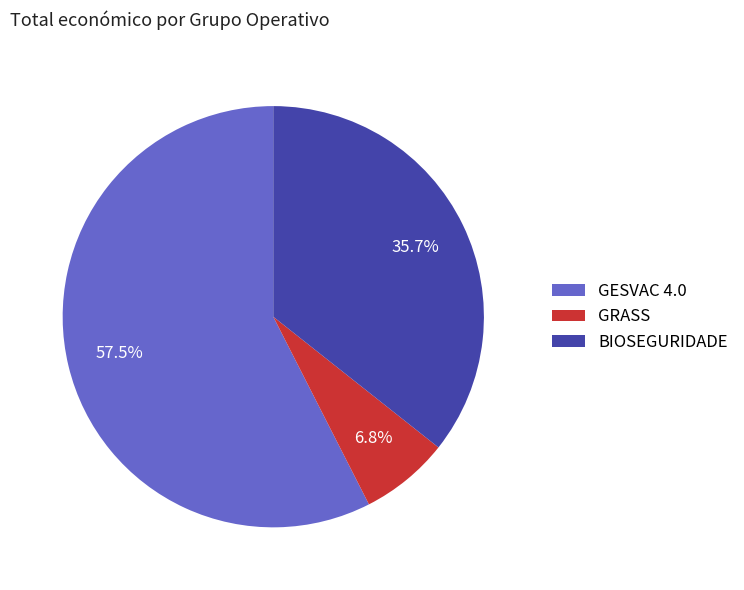

What is the majority slice?

GESVAC 4.0